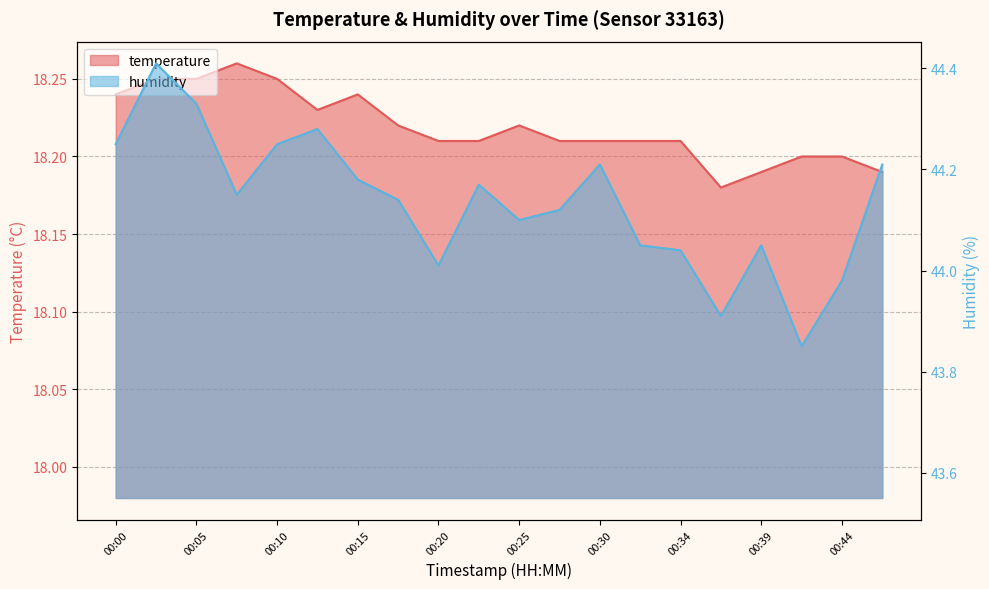

Which series has the largest total across all categories?

humidity